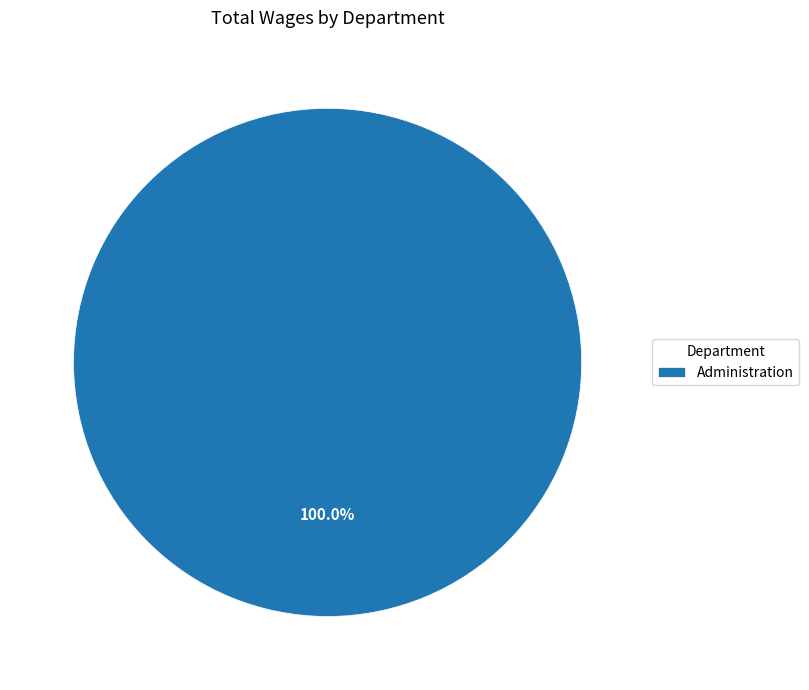

How many segments does this pie chart have?

1